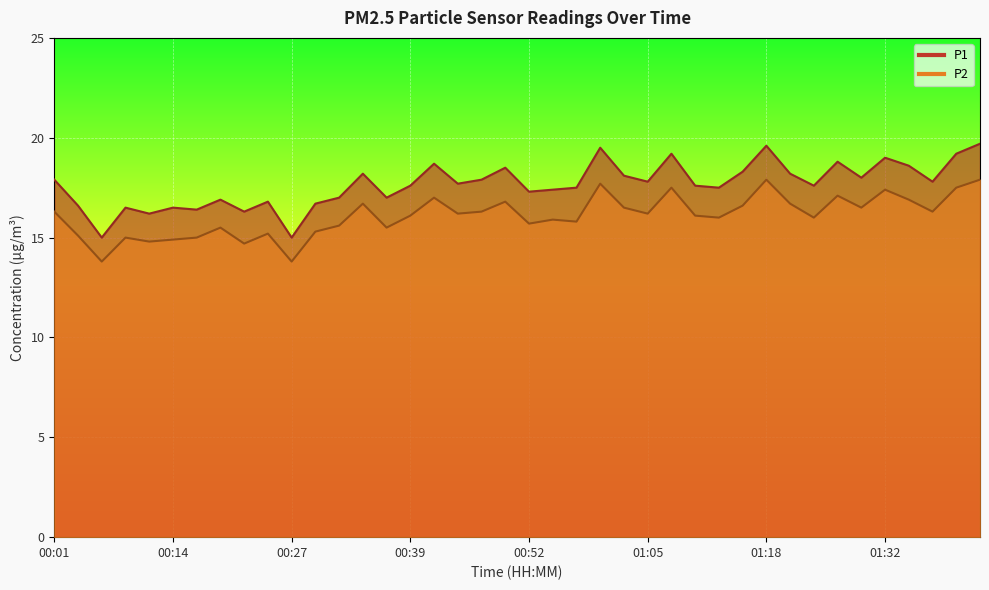

What position from the left is 00:57?

23